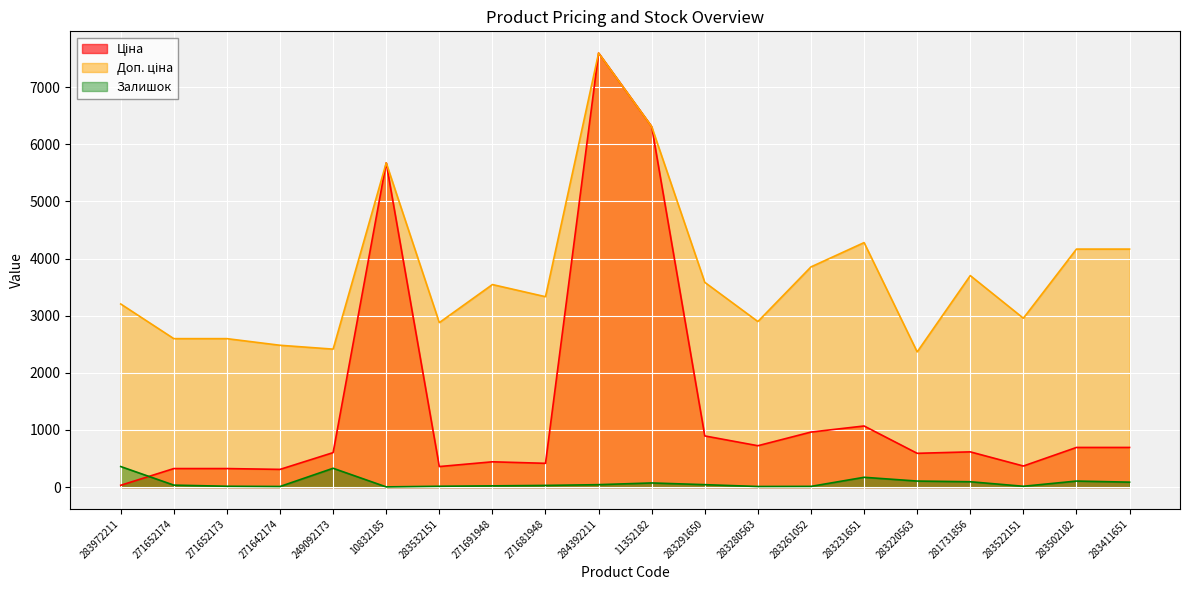

True or false: Ціна and Доп. ціна cross at least once.

False